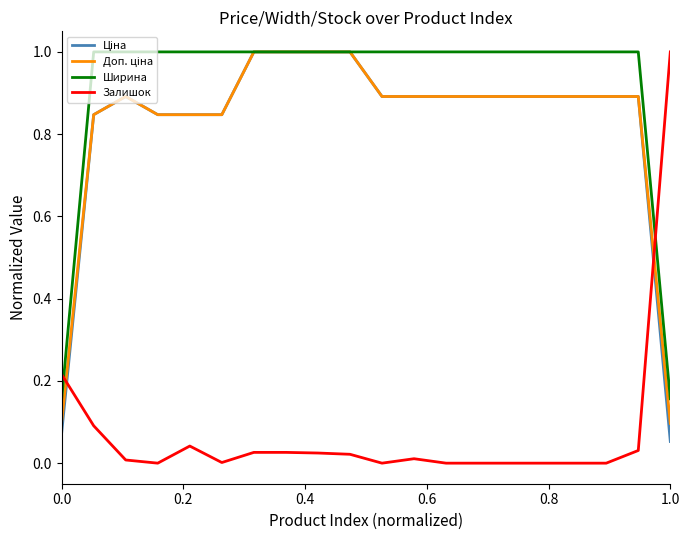

How many lines are shown in the chart?

4